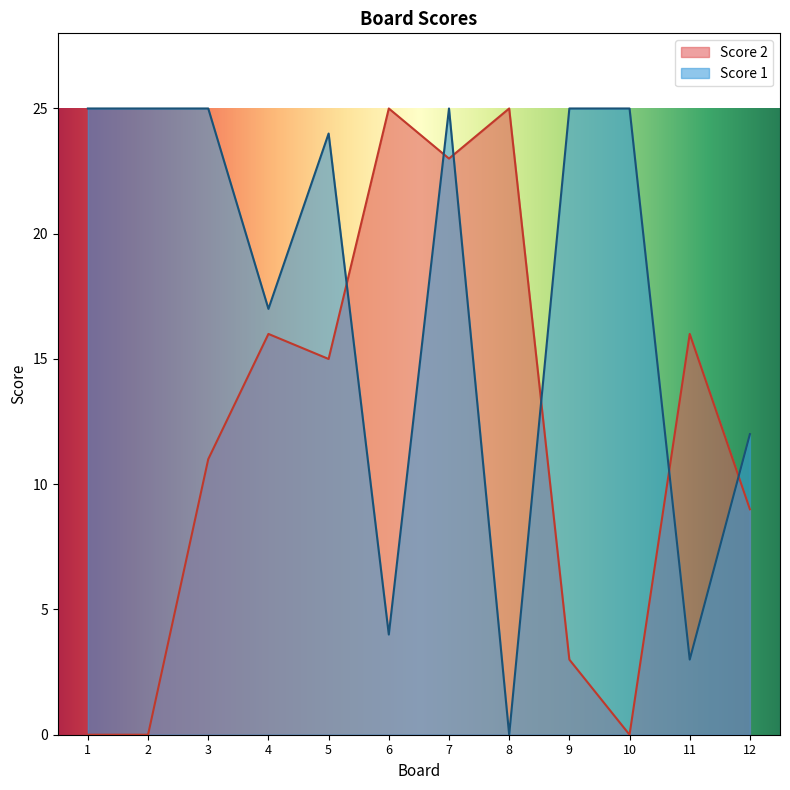

What is the total value across all series at 9?

28